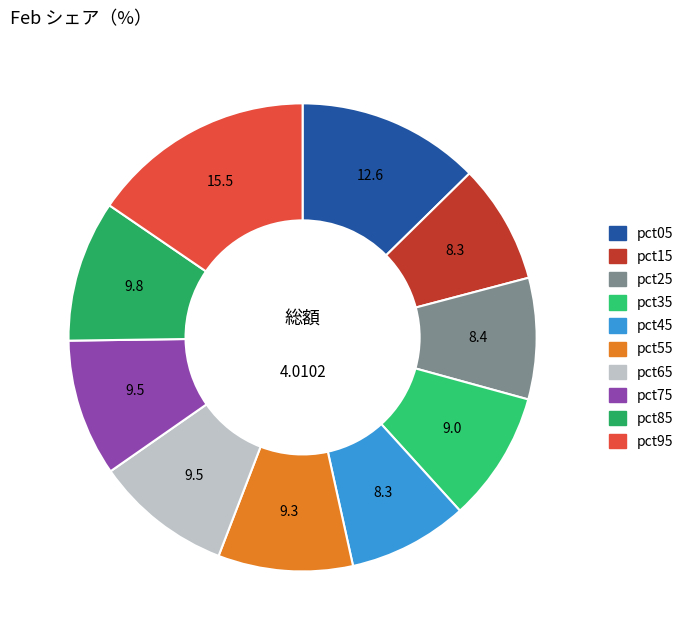

Rank the categories by value from highest to lowest.

pct95, pct05, pct85, pct65, pct75, pct55, pct35, pct25, pct45, pct15